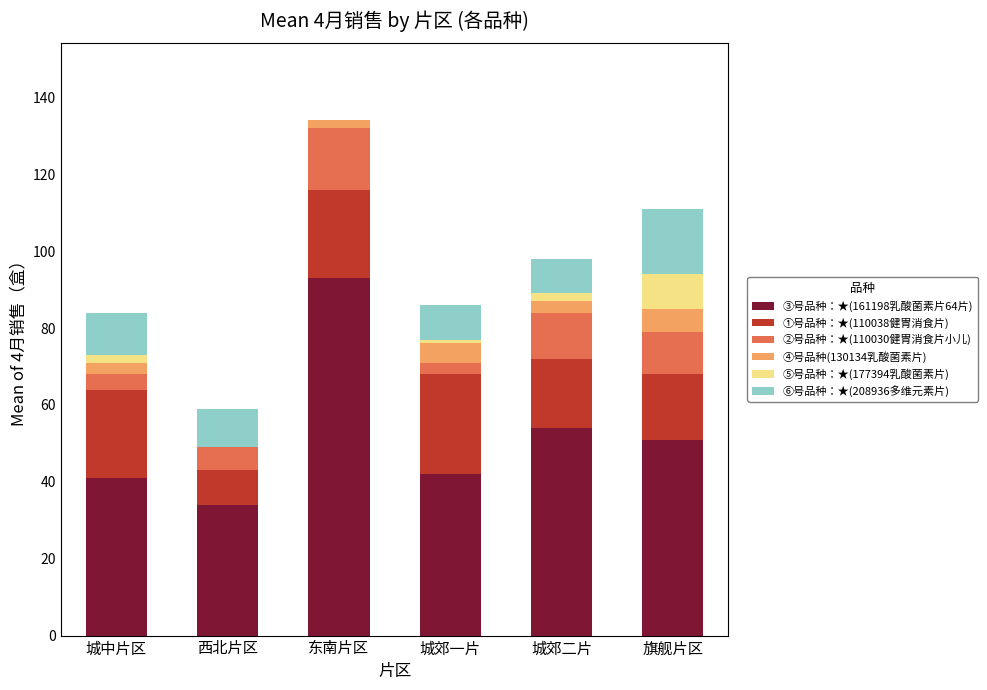

True or false: ③号品种：★(161198乳酸菌素片64片) has a value of 79 at 旗舰片区.

False